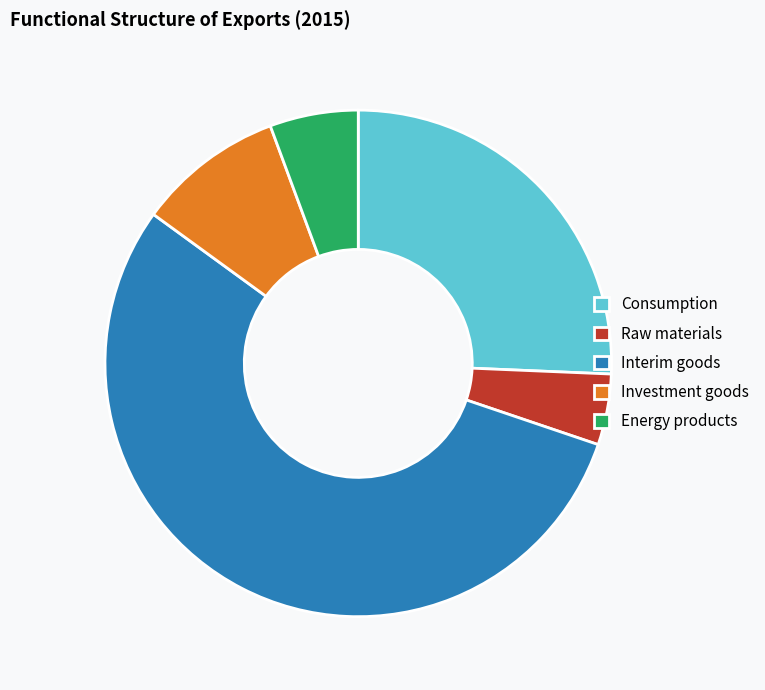

Approximately how many times larger is the value at Consumption compared to Interim goods?

0.5